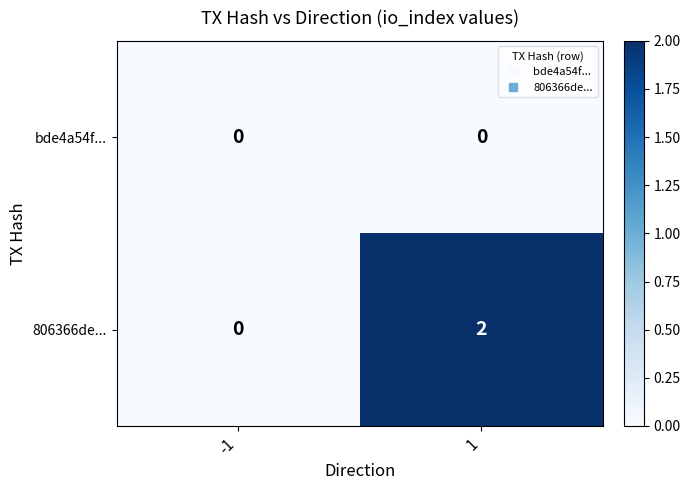

Which series has the largest total across all categories?

806366de...